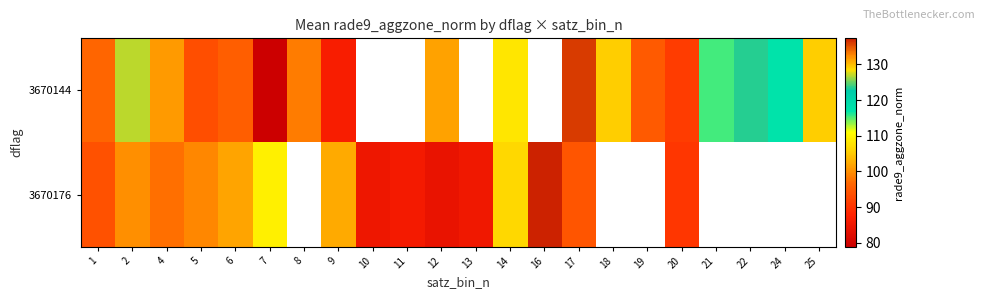

How many categories are shown in the chart?

22